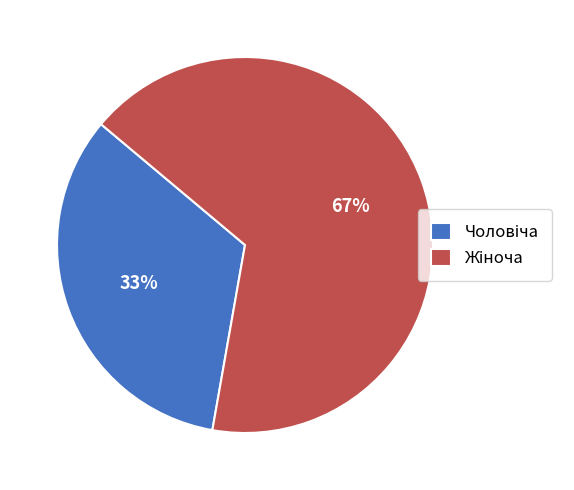

To the nearest percent, what is the average slice percentage?

50%